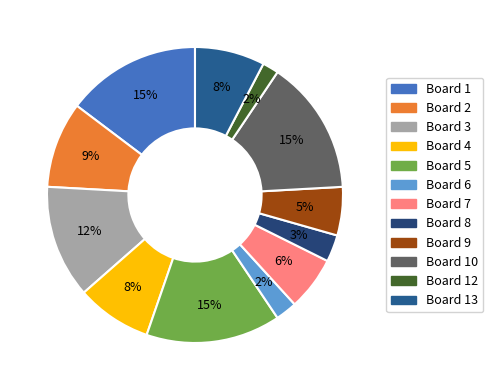

Is there a majority slice in this chart?

No